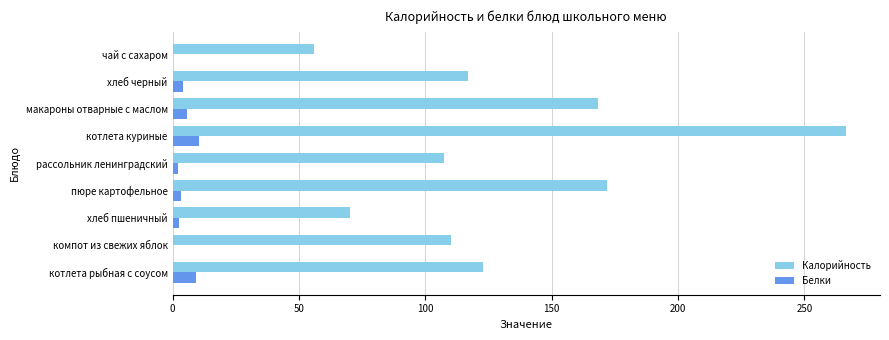

What is the sum of all Калорийность values?

1190.2